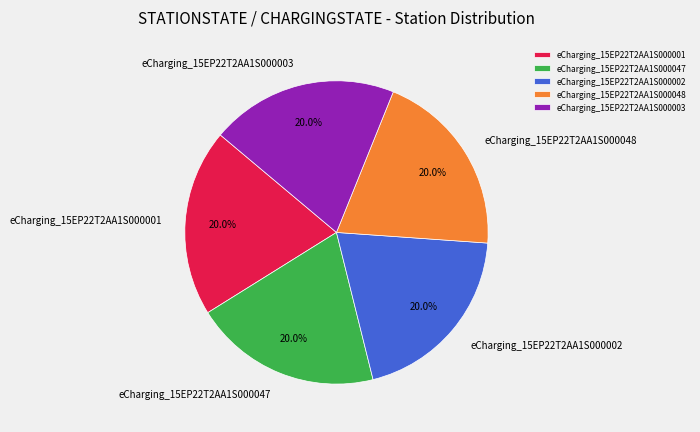

To the nearest percent, what is the average slice percentage?

20%